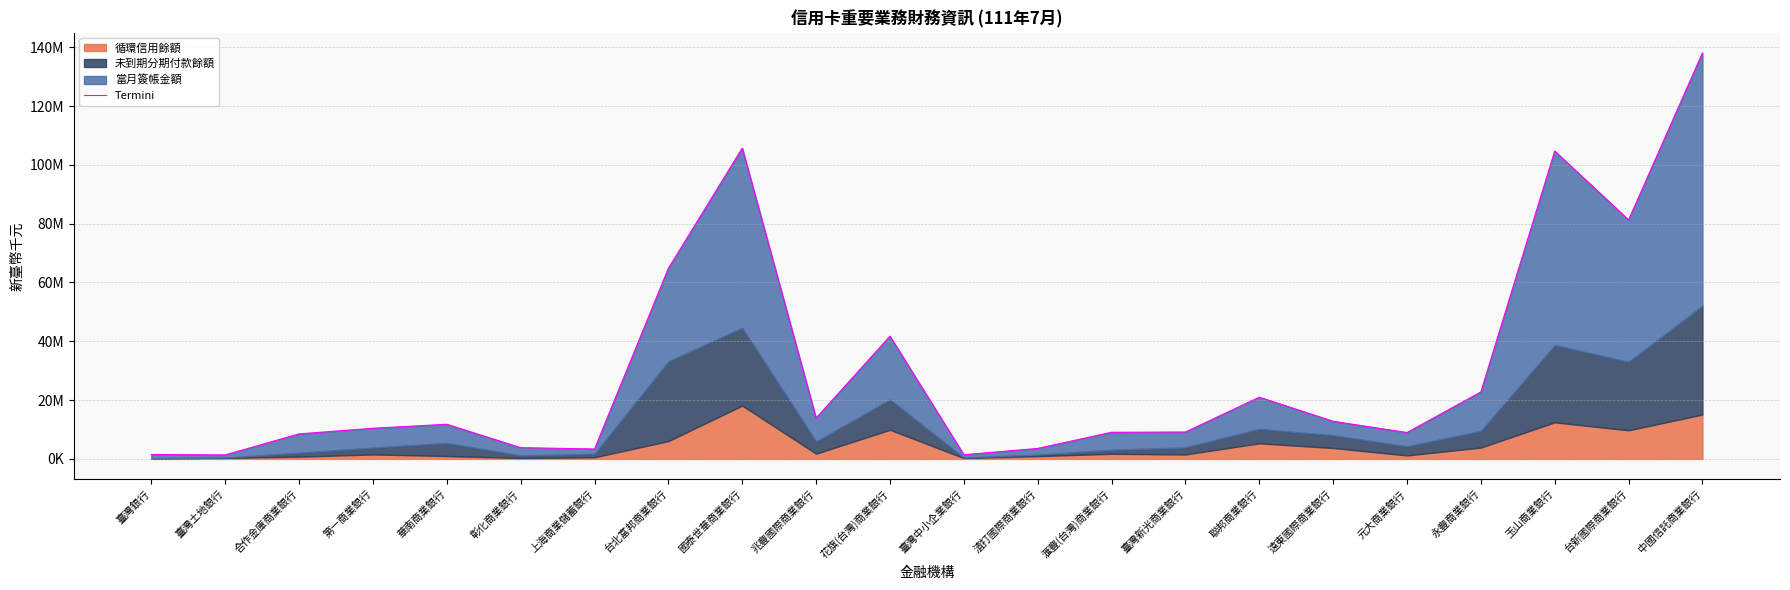

Rank the categories by value from highest to lowest.

中國信託商業銀行, 國泰世華商業銀行, 玉山商業銀行, 台新國際商業銀行, 台北富邦商業銀行, 花旗(台灣)商業銀行, 永豐商業銀行, 聯邦商業銀行, 兆豐國際商業銀行, 遠東國際商業銀行, 華南商業銀行, 第一商業銀行, 臺灣新光商業銀行, 滙豐(台灣)商業銀行, 元大商業銀行, 合作金庫商業銀行, 彰化商業銀行, 渣打國際商業銀行, 上海商業儲蓄銀行, 臺灣銀行, 臺灣中小企業銀行, 臺灣土地銀行